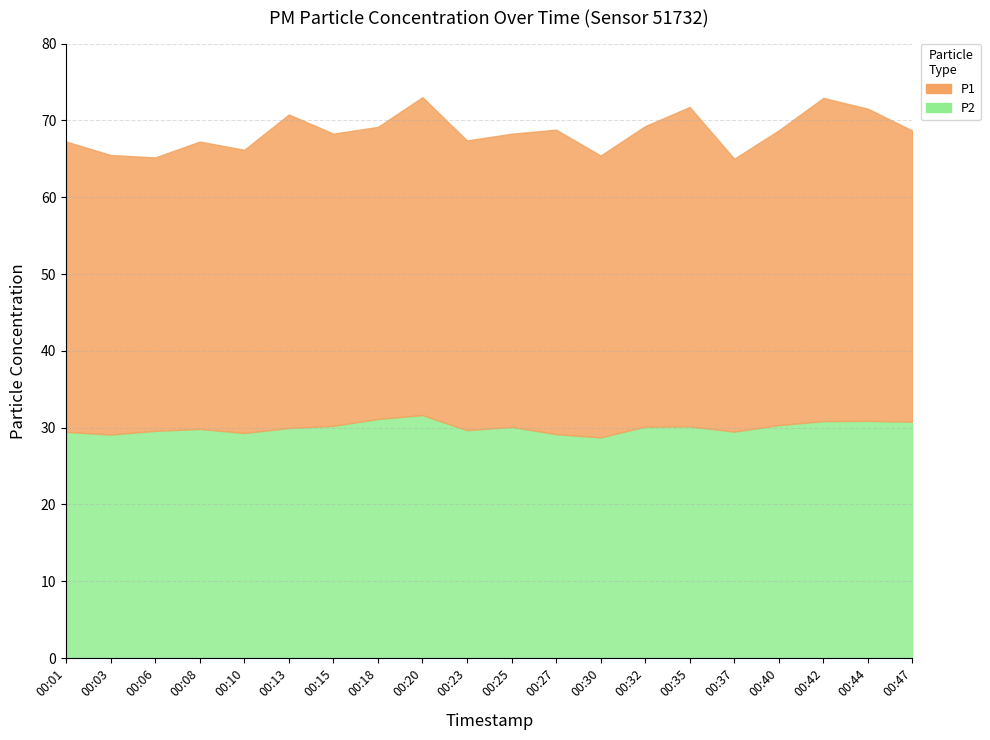

Reading left to right, transcribe all the data shown in this chart.

P1: 37.8	36.4	35.6	37.4	36.9	40.8	38.0	38.0	41.4	37.7	38.2	39.6	36.7	39.1	41.6	35.5	38.4	42.1	40.6	37.9
P2: 29.4	29.1	29.6	29.8	29.3	29.9	30.2	31.1	31.6	29.7	30.1	29.1	28.7	30.1	30.2	29.5	30.3	30.9	30.9	30.8